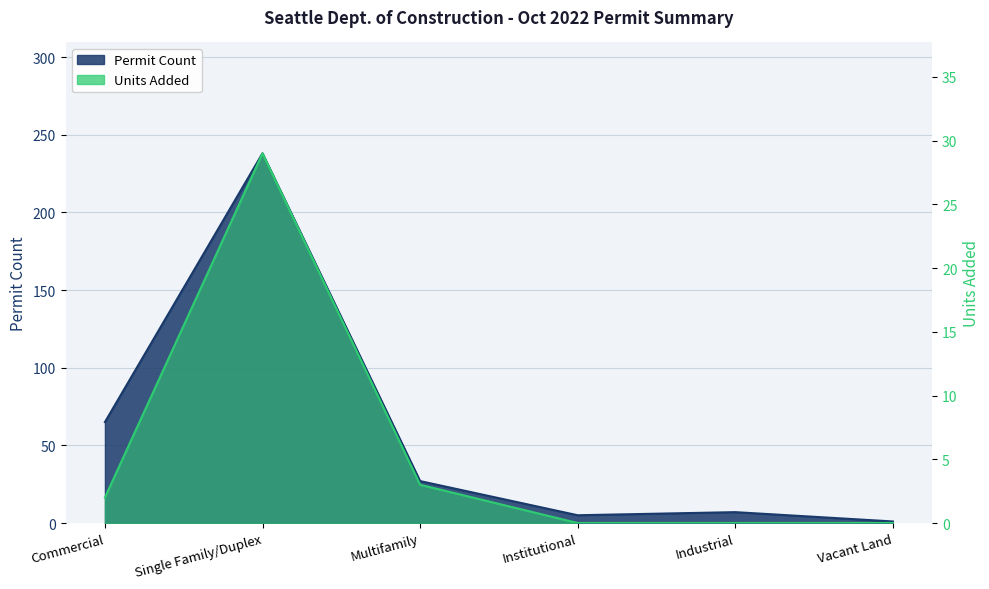

At which label is Units Added closest to 14?

Multifamily